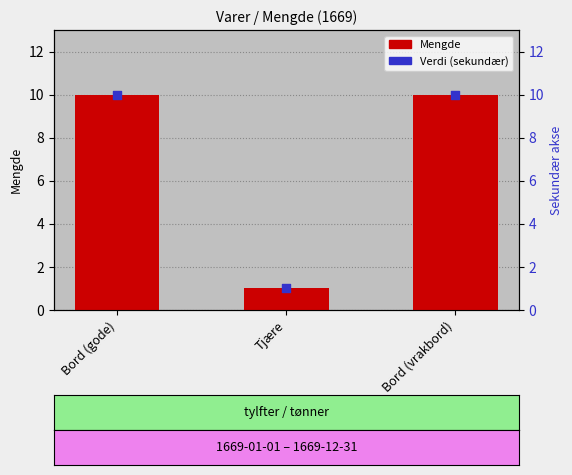

Which series contains the lowest Y value?

Mengde